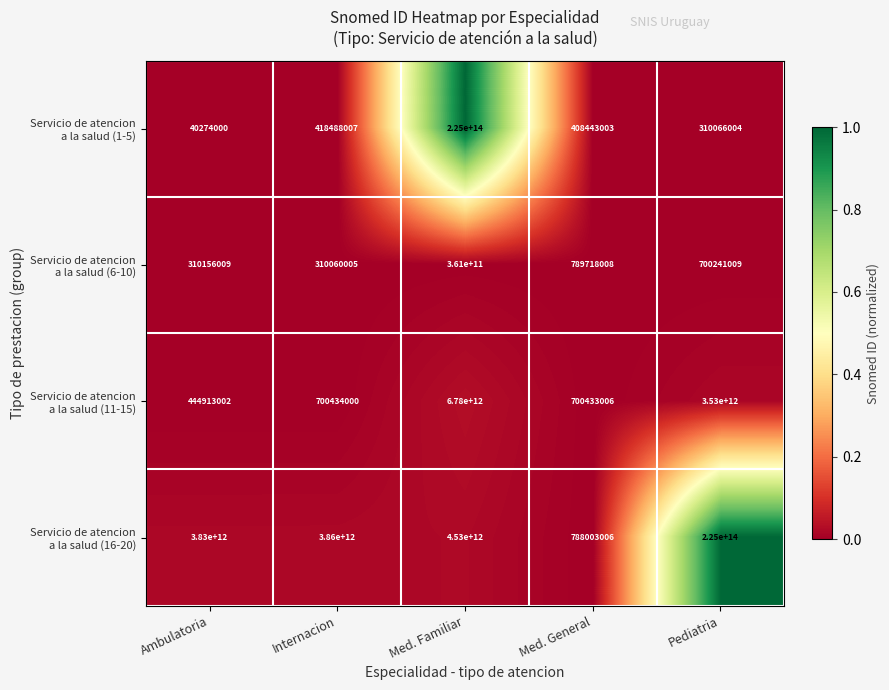

At which category does the chart reach its minimum across all series?

Ambulatoria